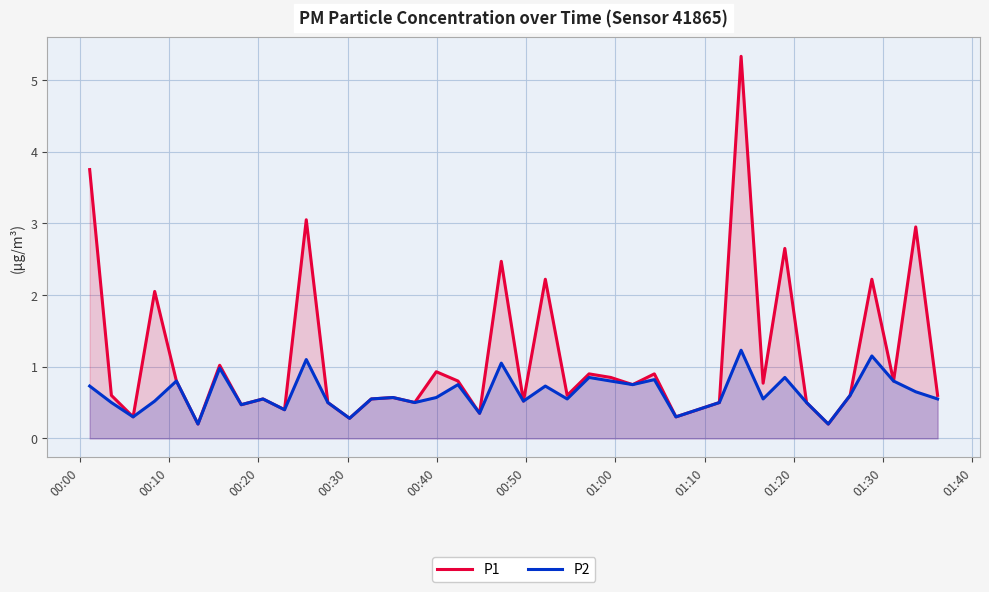

Which series has the widest spread of values?

P1